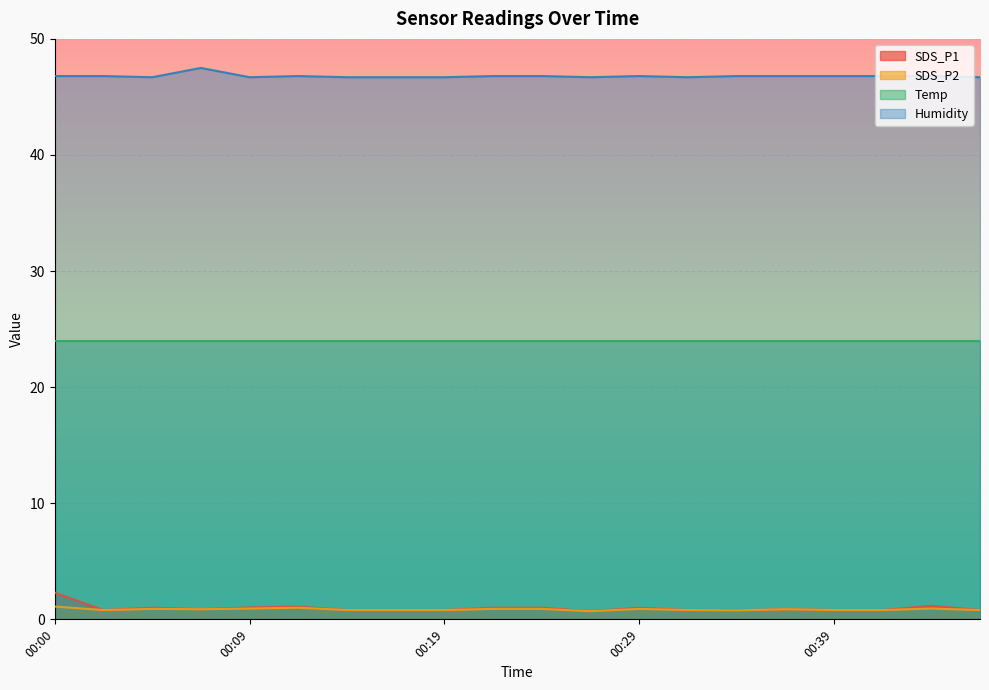

What is the average value of the Humidity series?

46.8